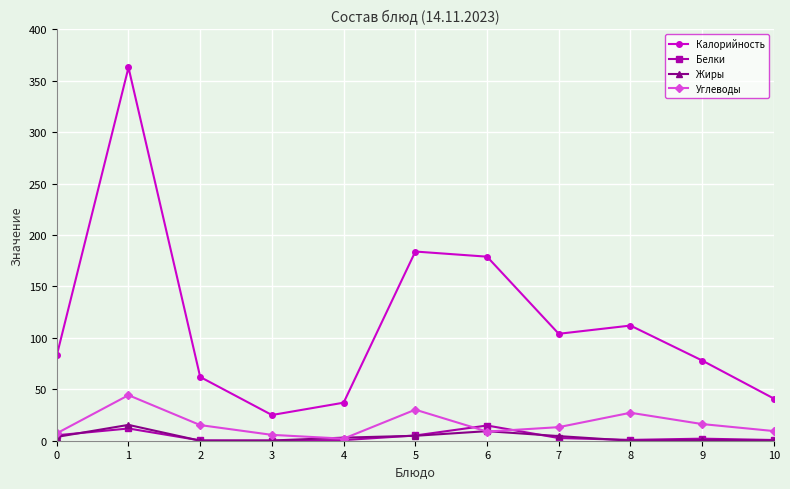

The Белки series shows 5.3 at 0. True or false?

True